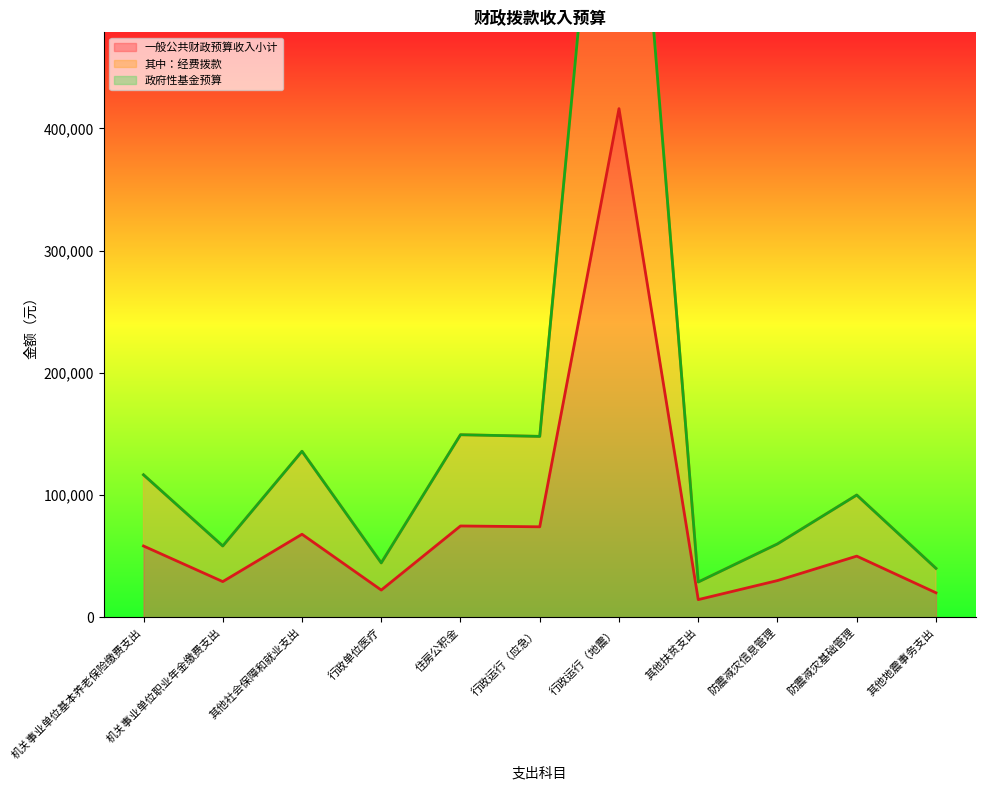

Reading left to right, list all the values displayed in this chart.

一般公共财政预算收入小计: 机关事业单位基本养老保险缴费支出=58284	机关事业单位职业年金缴费支出=29148	其他社会保障和就业支出=67904	行政单位医疗=22224	住房公积金=74676	行政运行（应急）=74000	行政运行（地震）=416259	其他扶贫支出=14400	防震减灾信息管理=30000	防震减灾基础管理=50000	其他地震事务支出=20000
其中：经费拨款: 机关事业单位基本养老保险缴费支出=116568	机关事业单位职业年金缴费支出=58296	其他社会保障和就业支出=135808	行政单位医疗=44448	住房公积金=149352	行政运行（应急）=148000	行政运行（地震）=832518	其他扶贫支出=28800	防震减灾信息管理=60000	防震减灾基础管理=100000	其他地震事务支出=40000